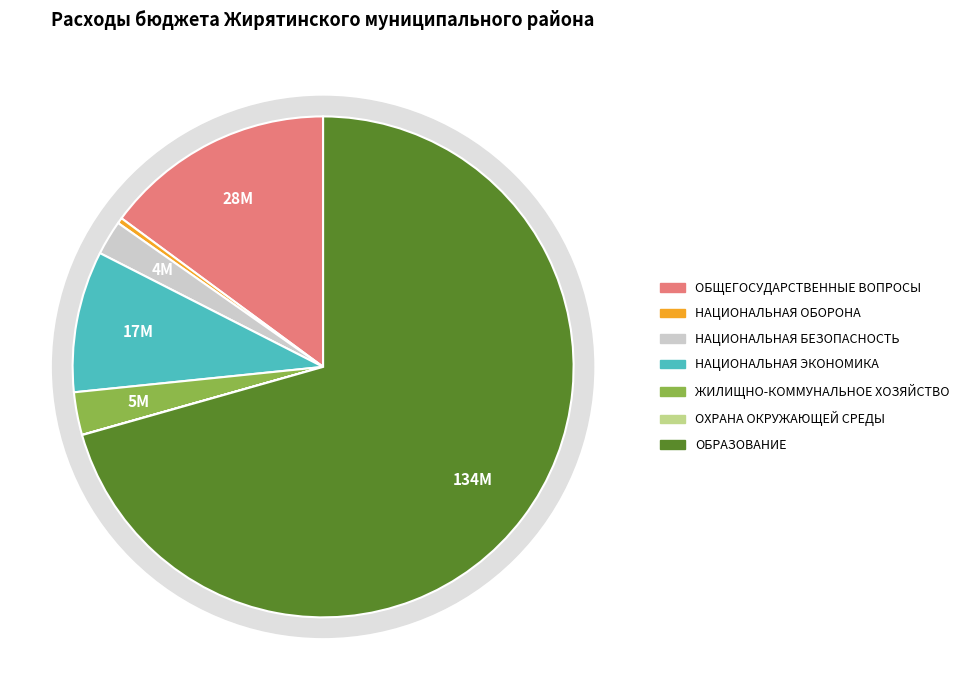

How many slices are in this pie chart?

7